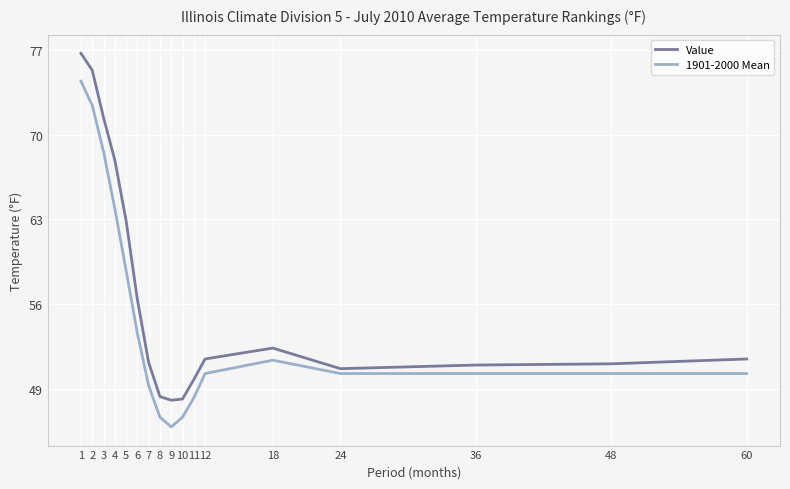

What are all the series names shown in the legend?

Value, 1901-2000 Mean